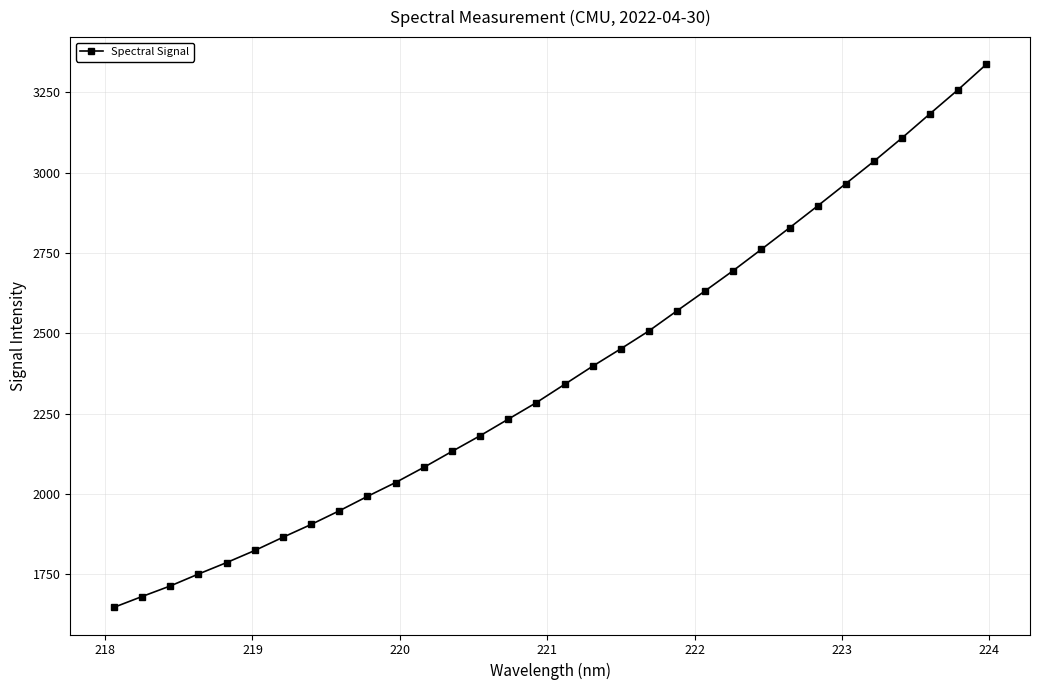

What is the value of the 20th point from the left?

2507.2